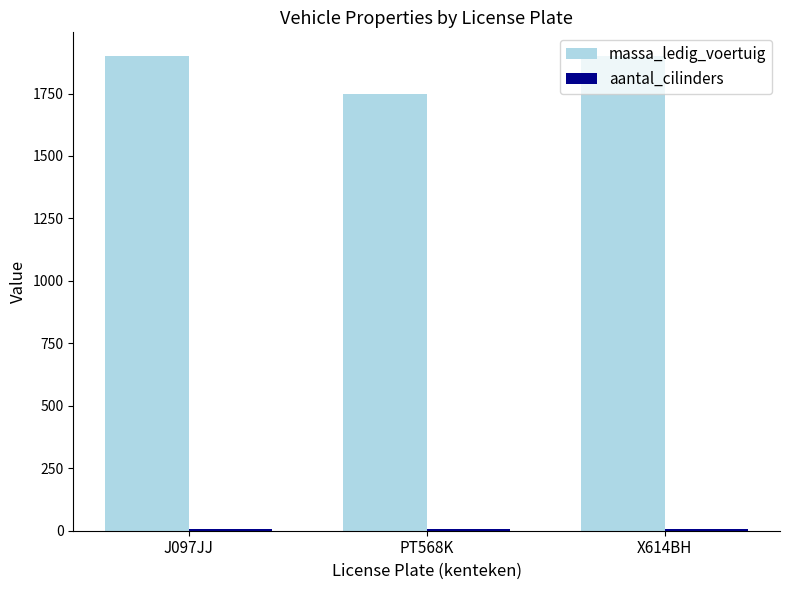

Which series has the largest total across all categories?

massa_ledig_voertuig